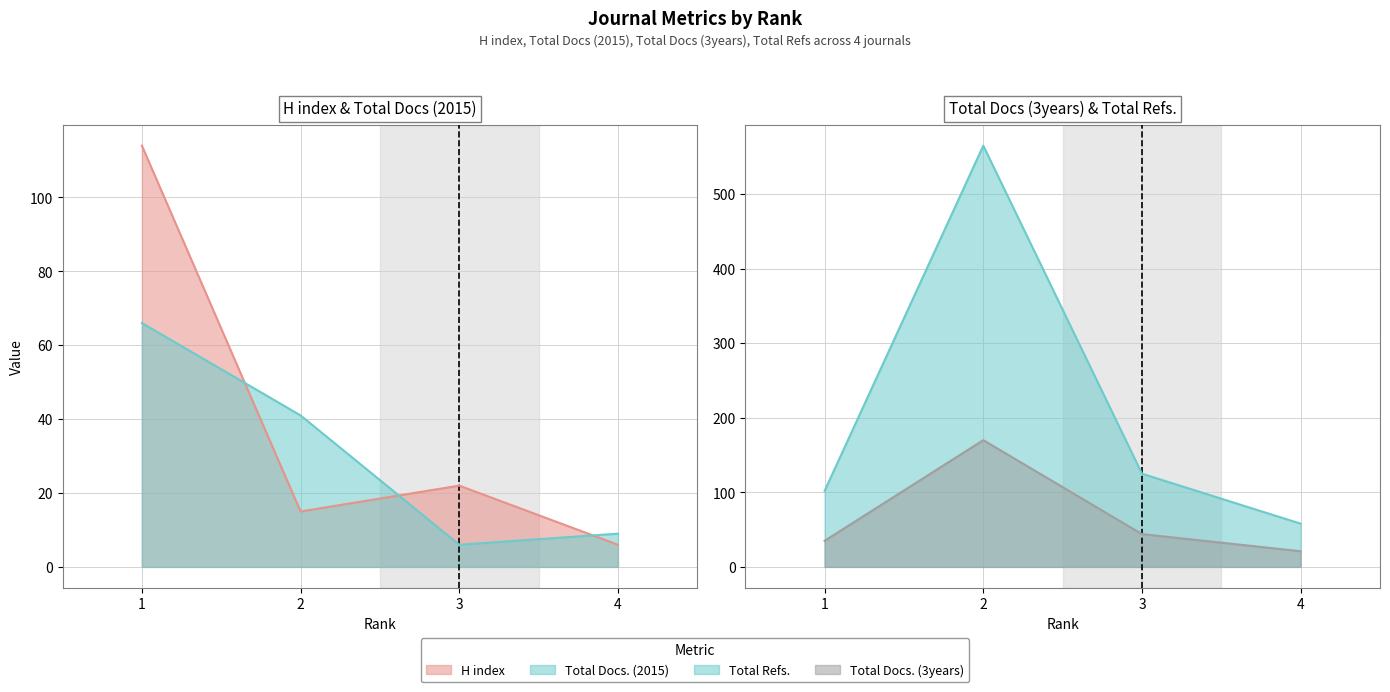

Reading right to left, list all the values displayed in this chart.

H index: 6	22	15	114
Total Docs. (2015): 9	6	41	66
Total Docs. (3years): 21	44	170	35
Total Refs.: 58	125	565	102